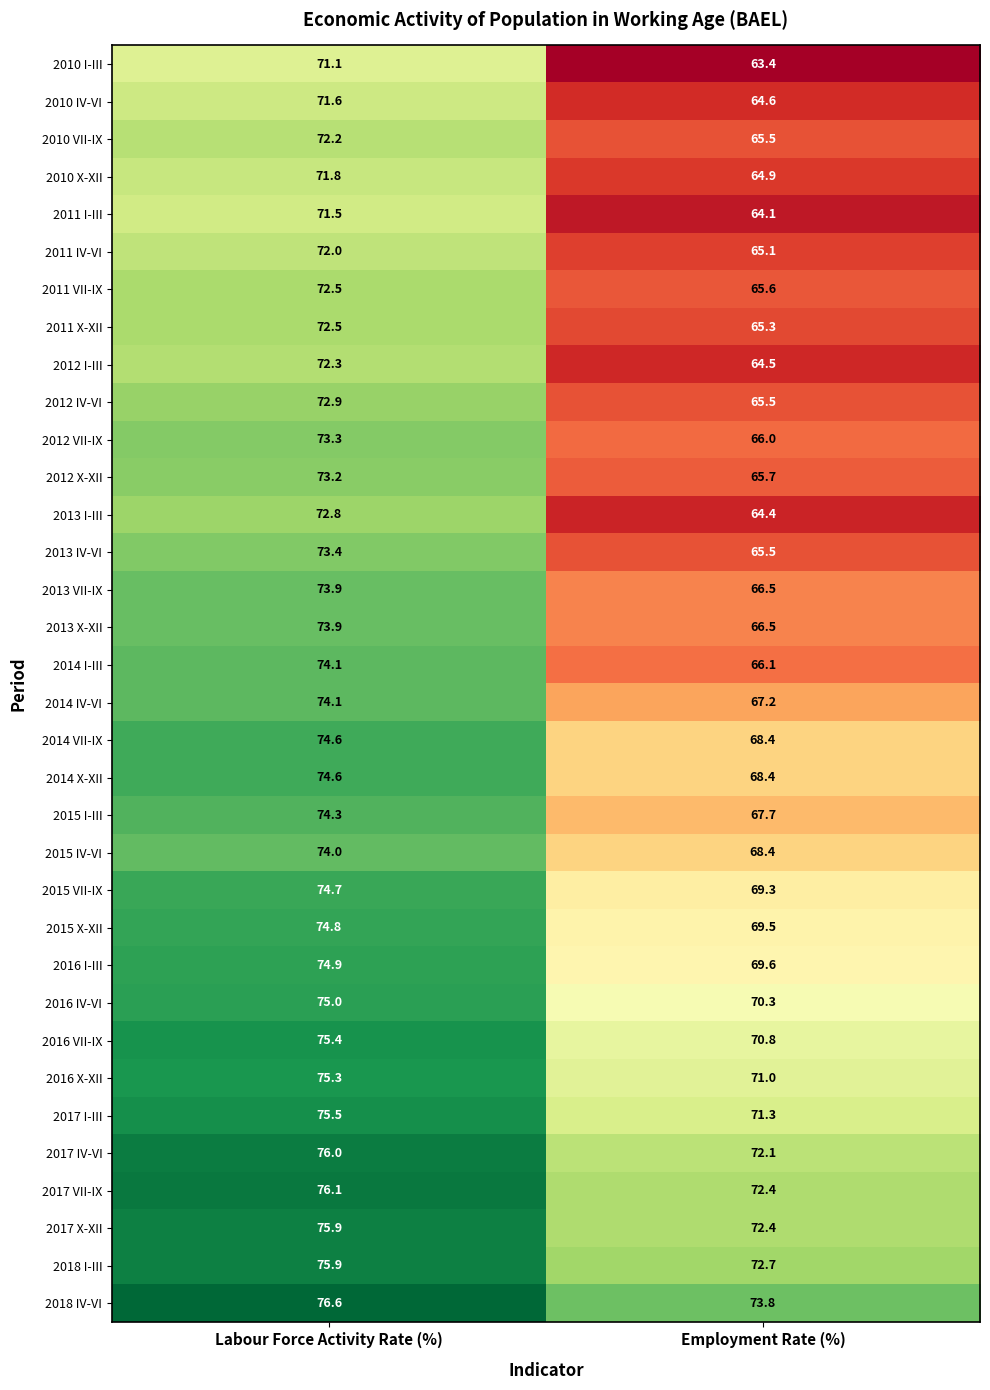

The 2010 I-III series shows 100.5 at Labour Force Activity Rate (%). True or false?

False